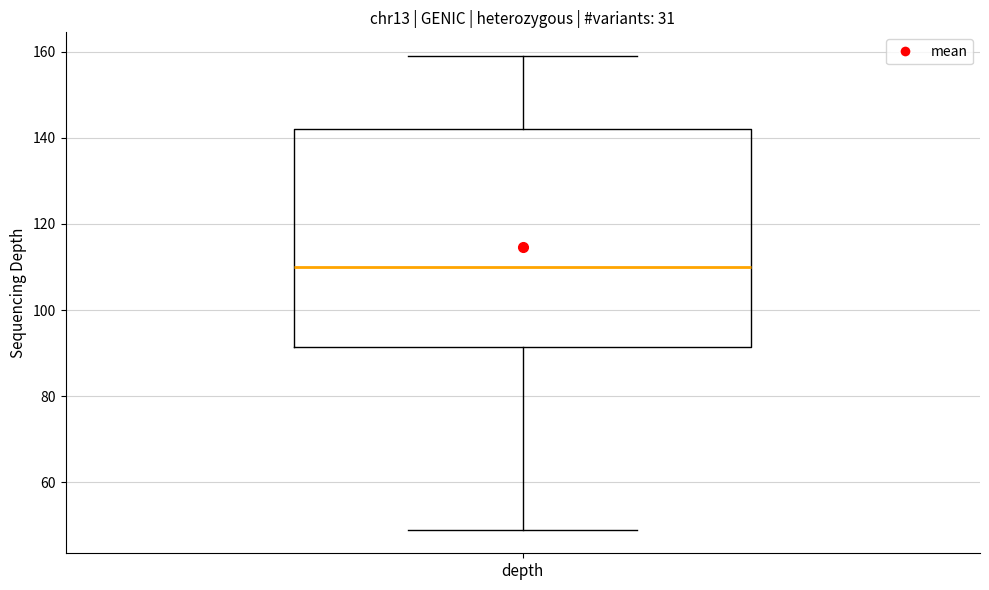

Read this box plot against the y-axis: the position of the median line, the range covered by the box, and the ends of both whiskers. The values are not printed on the chart, so give them approximately, as read against the axis.

median 110, box 92 to 142, whiskers 50 to 160